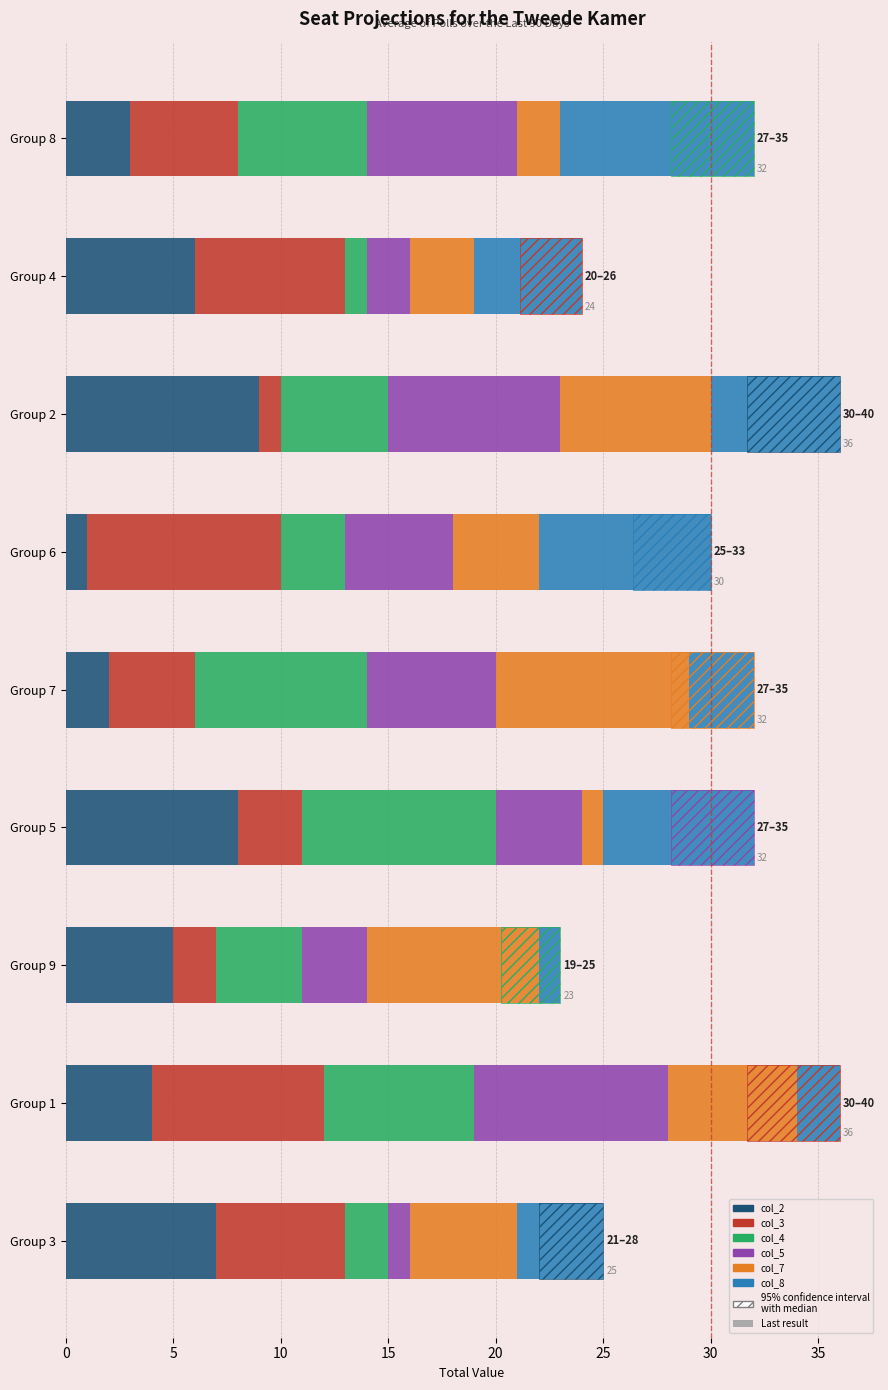

Count the col_3 values in the range 3 to 7.

5